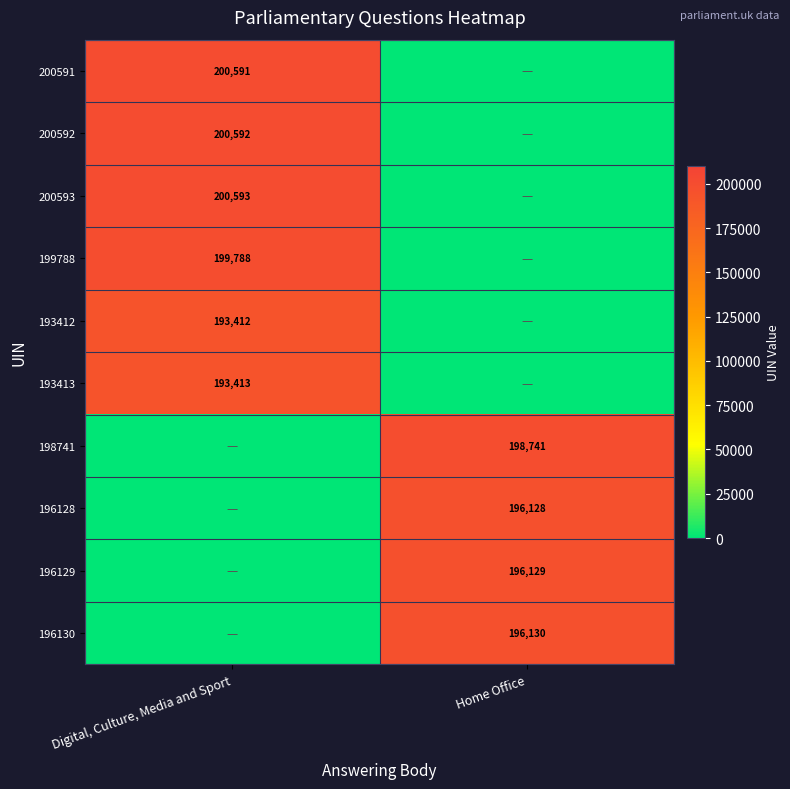

At how many categories does at least one series exceed 50996?

2